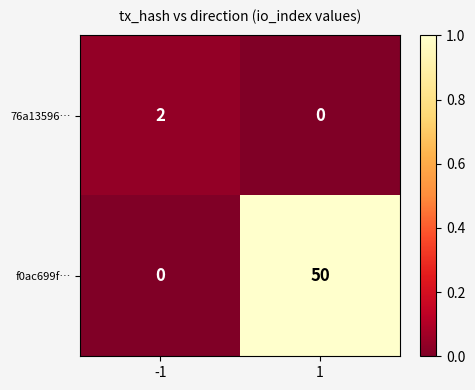

At which category is the sum across all series the highest?

1